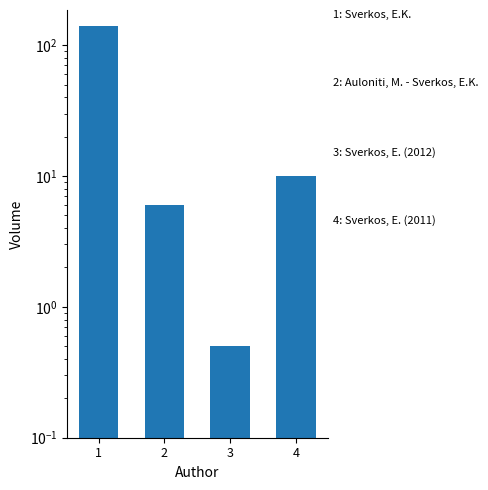

The chart shows a value of 0.2 at 3. True or false?

False